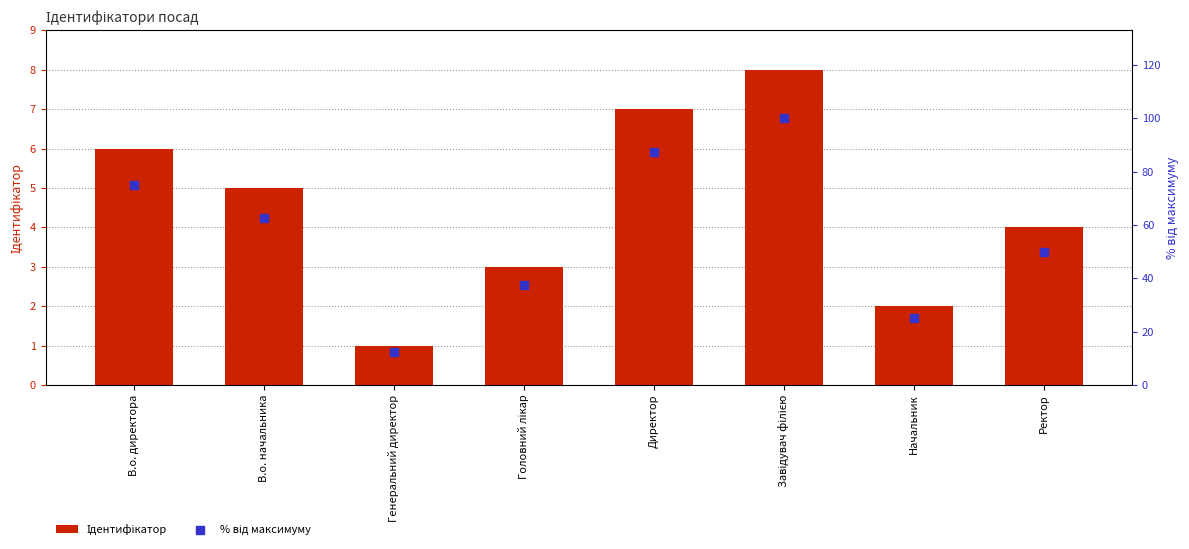

At how many categories does at least one series exceed 82?

2